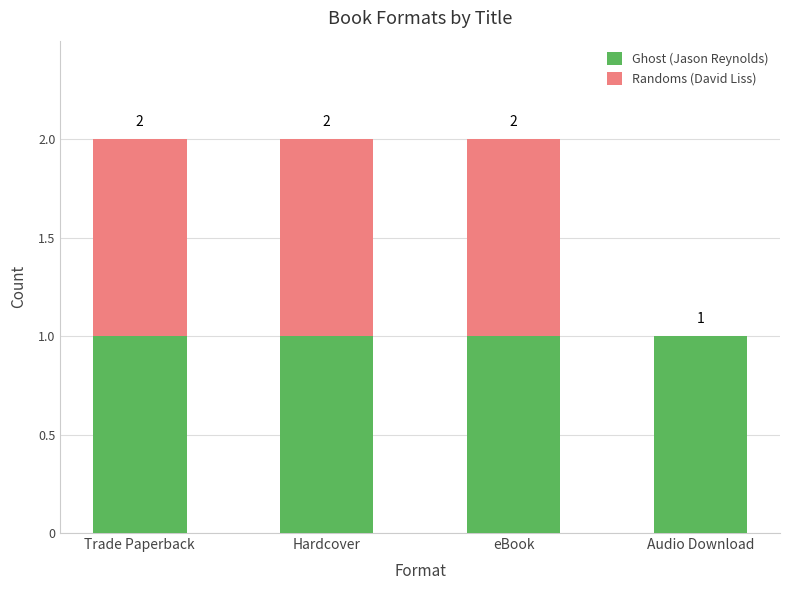

What are all the series names shown in the legend?

Ghost (Jason Reynolds), Randoms (David Liss)